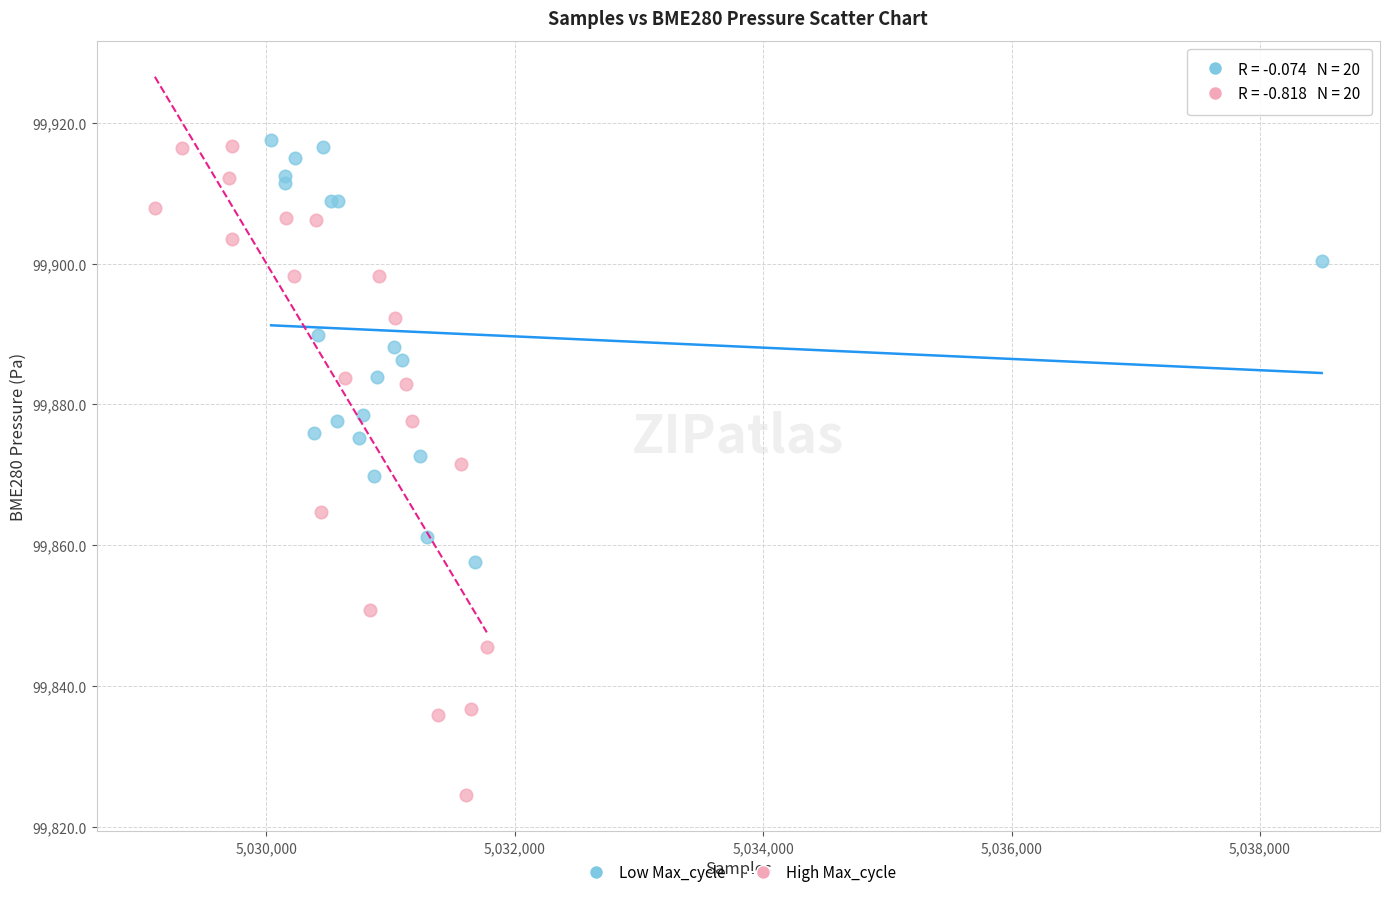

Which series has the widest spread of Y values?

High Max_cycle